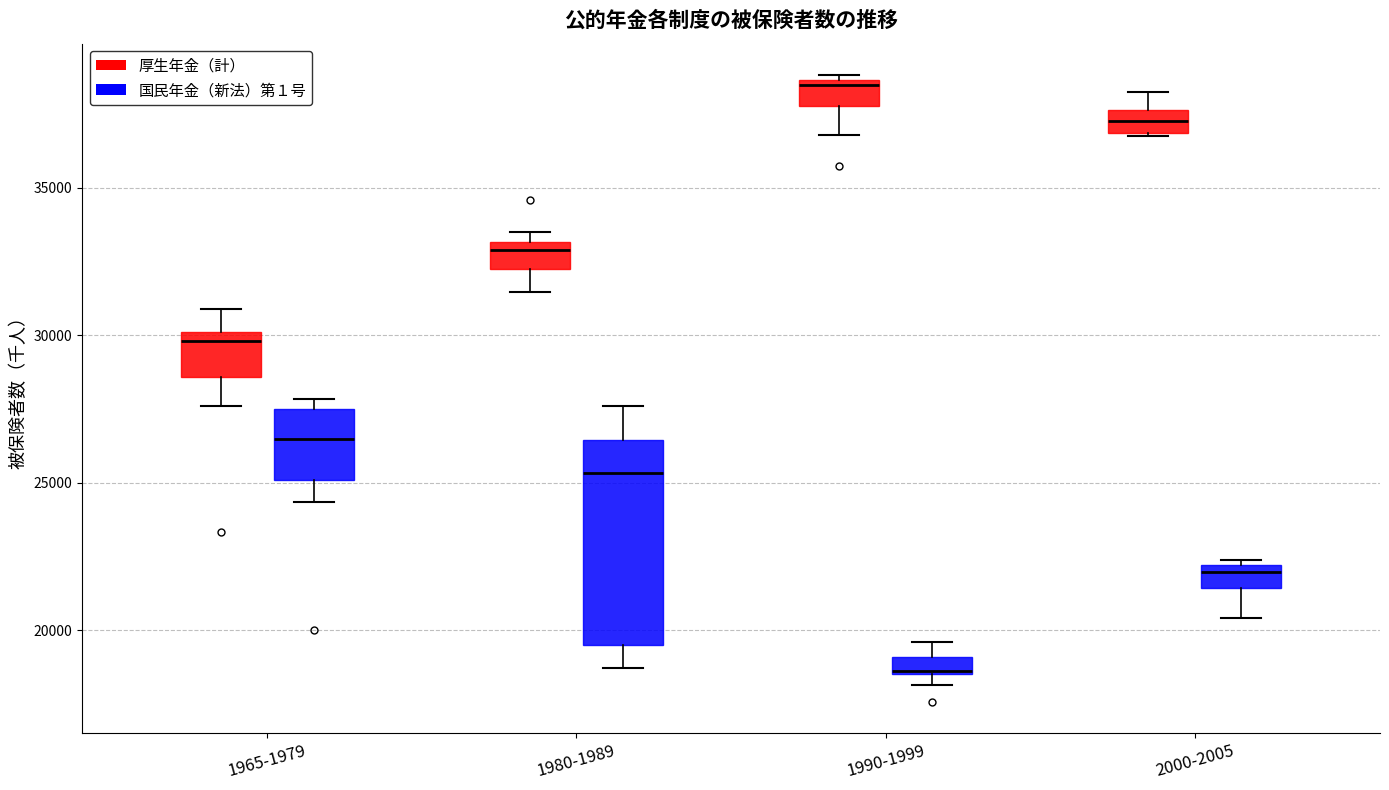

Which box has the lowest median line?

1990-1999 (国民年金（新法）第１号)